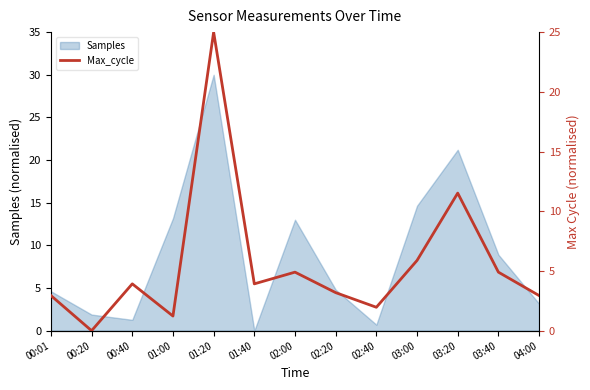

Where is Samples nearest to the value 15?

03:00